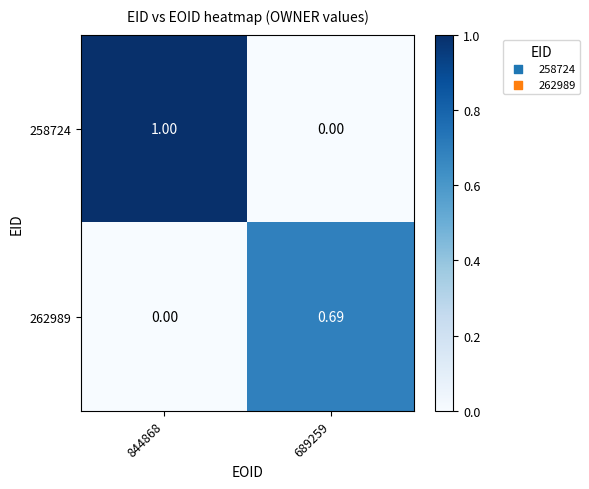

Is the value of 258724 at 844868 greater than the value of 262989 at 689259?

Yes